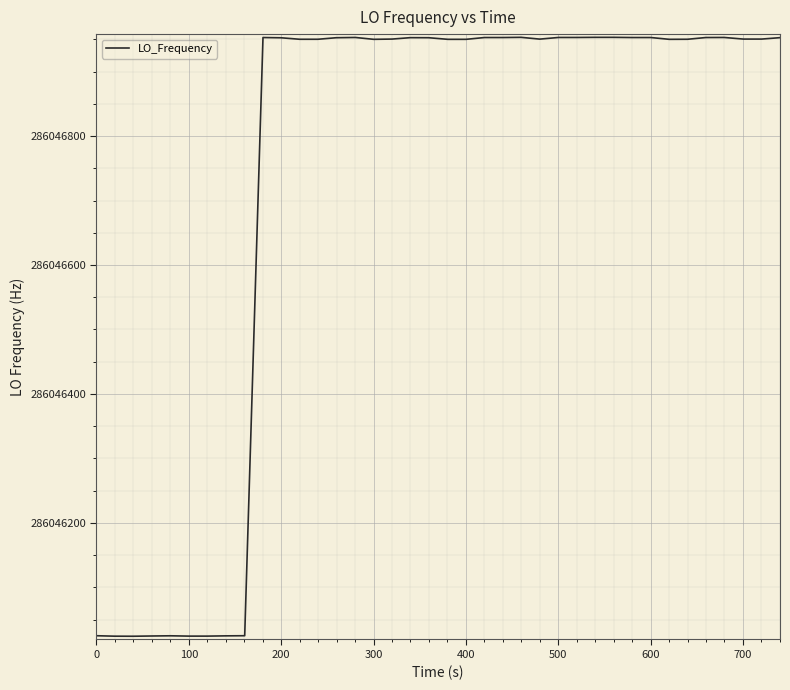

What is the smallest value displayed?

286046024.1